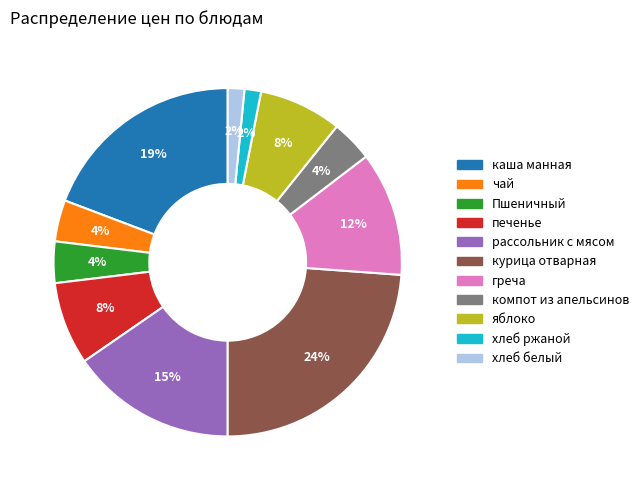

Which has a higher value, Пшеничный or хлеб белый?

Пшеничный